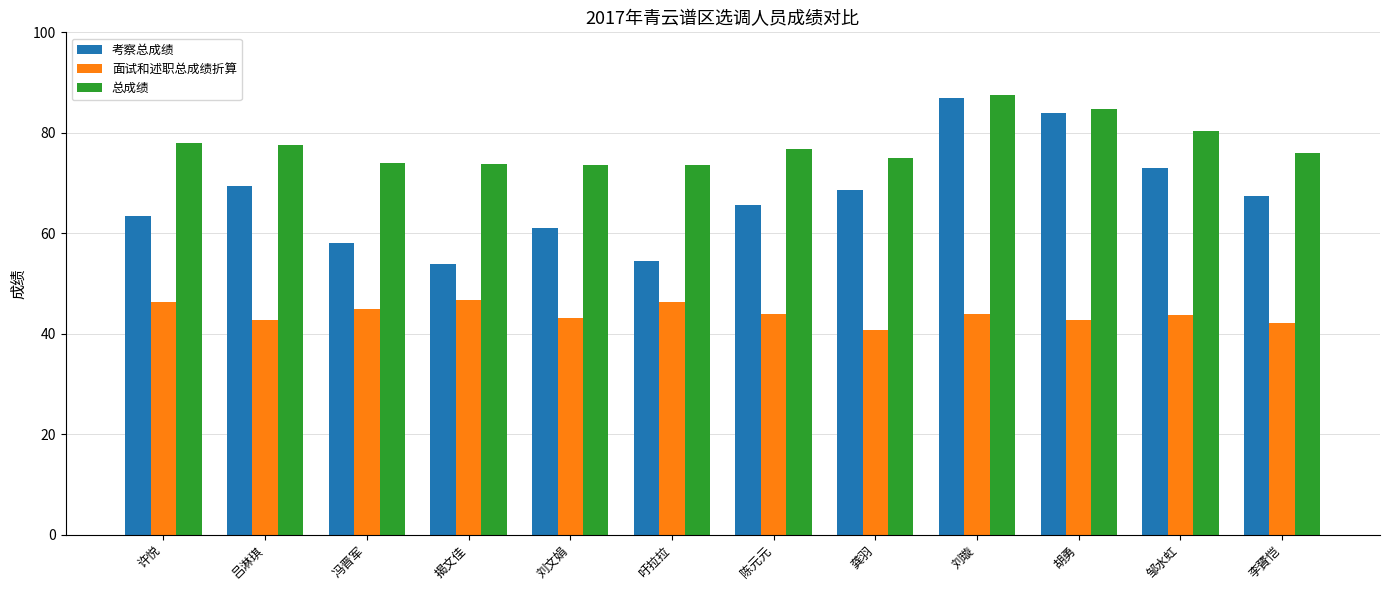

What is the value of the 面试和述职总成绩折算 bar at the 12th from the left?

42.2